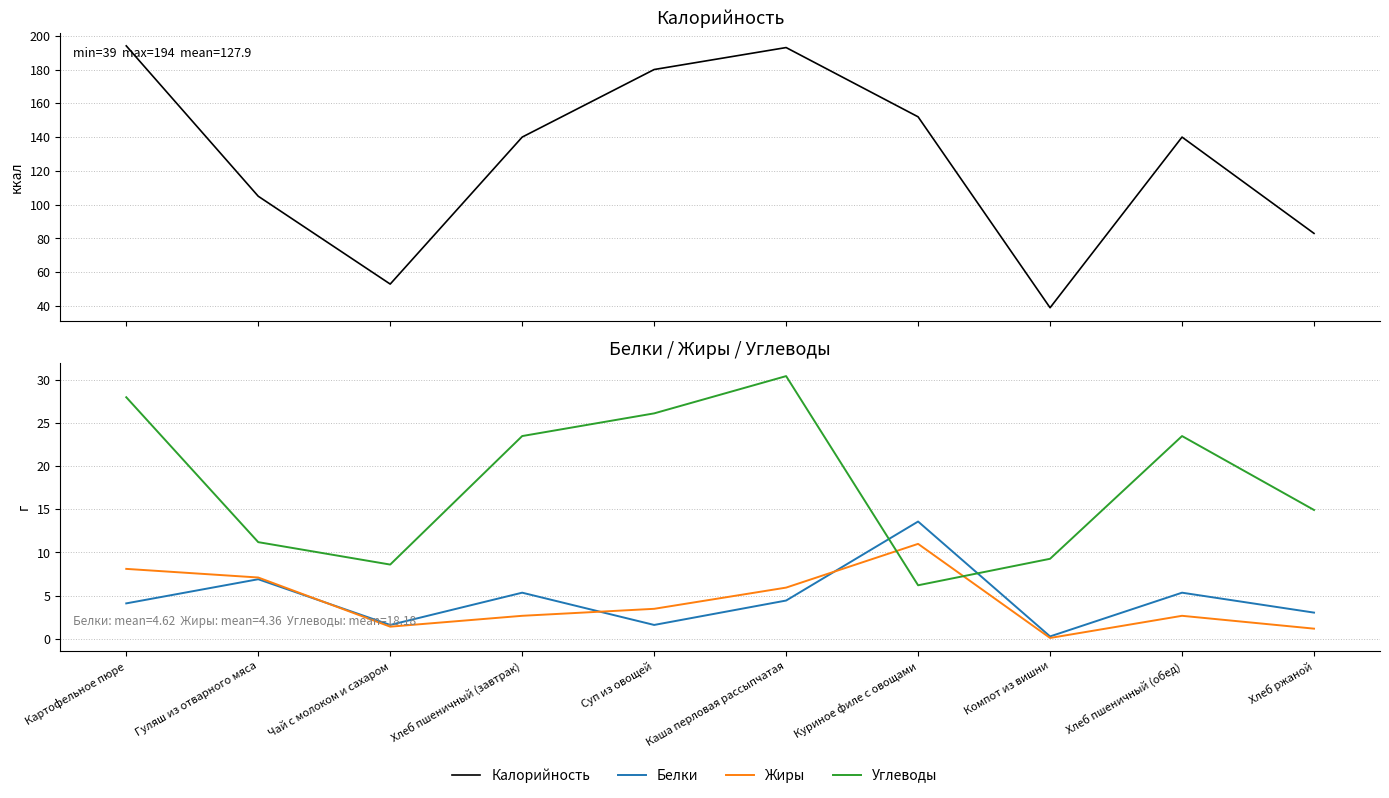

How many data points in Углеводы are above 23?

5